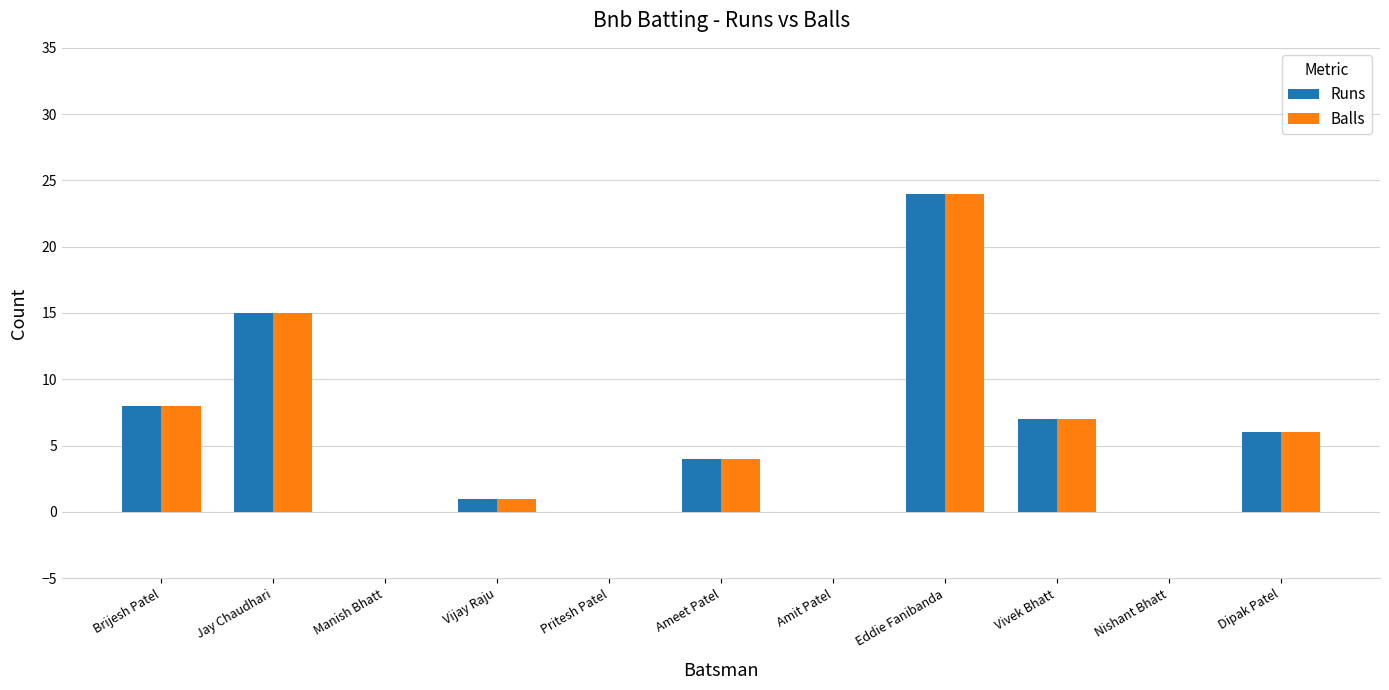

What is the total value across all series at Vivek Bhatt?

14